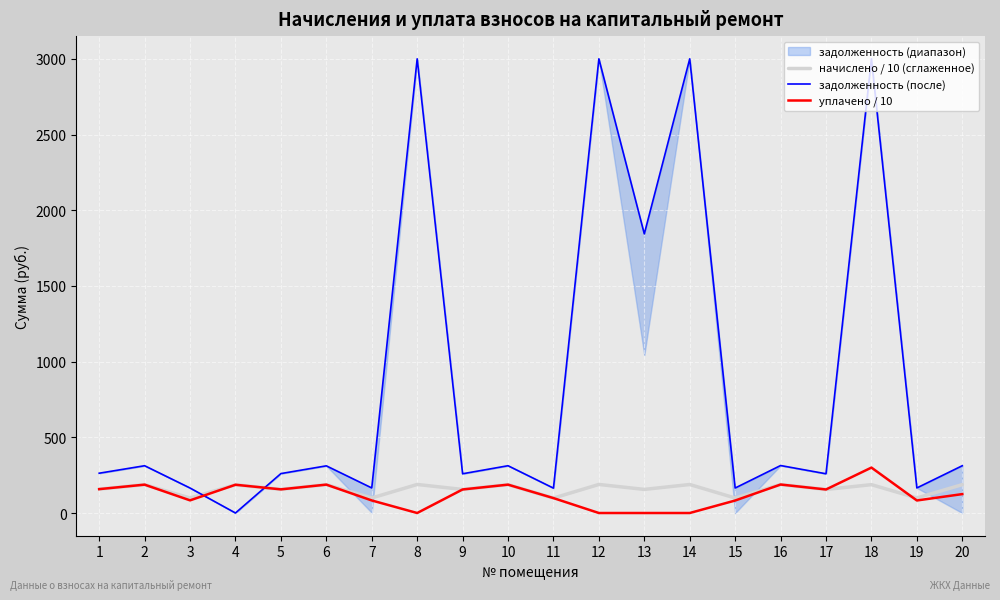

The задолженность (после) series shows 269.8 at 3. True or false?

False